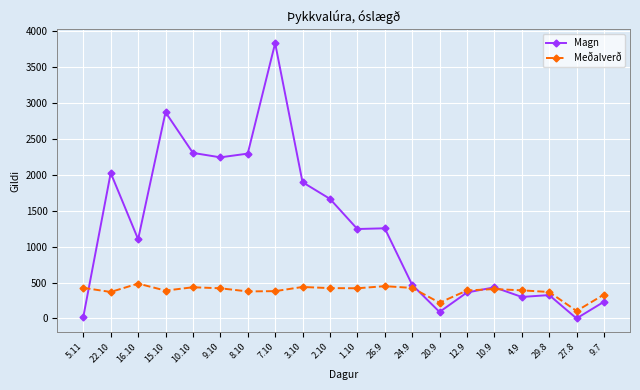

What is the total value across all series at 20.9?

311.0